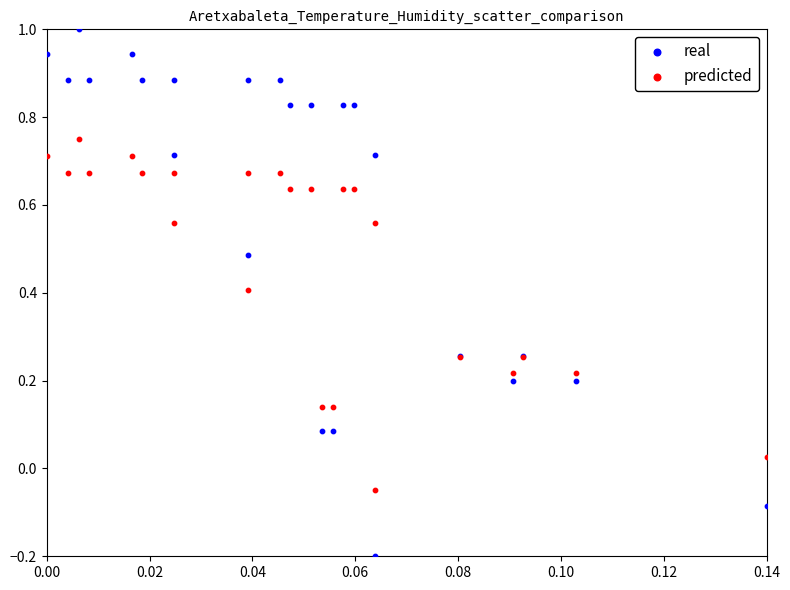

Which series has the largest Y range (max minus min)?

real